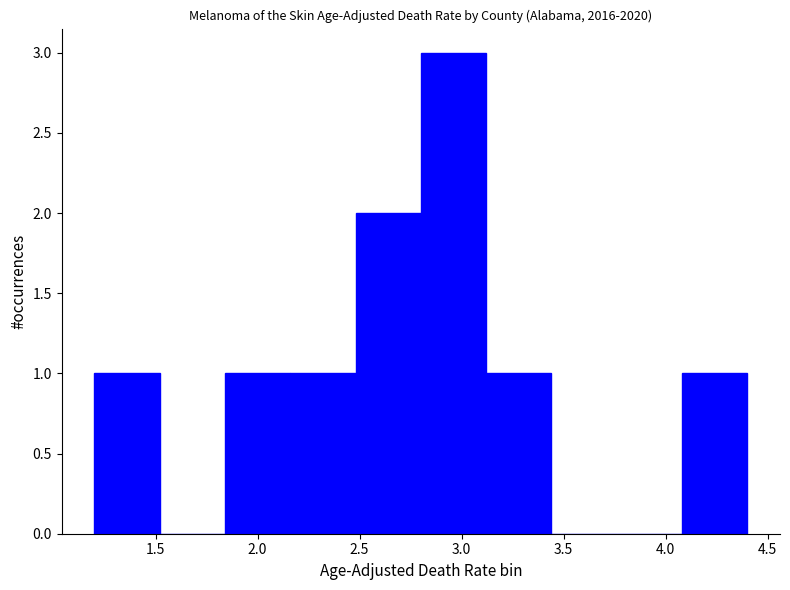

Reading left to right, transcribe this chart: for each bar, give the range it covers on the x-axis and its height. Neither the bar edges nor the heights are printed on the chart, so give them approximately, as read against the axes.

1.20 to 1.52: 1
1.52 to 1.84: 0
1.84 to 2.16: 1
2.16 to 2.48: 1
2.48 to 2.80: 2
2.80 to 3.12: 3
3.12 to 3.44: 1
3.44 to 3.76: 0
3.76 to 4.08: 0
4.08 to 4.40: 1